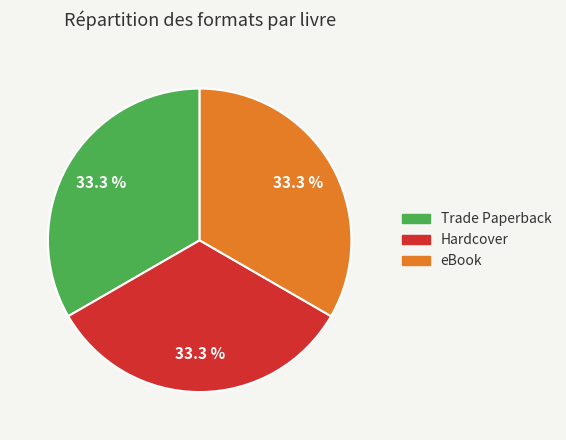

Is there any slice that represents more than half of the pie?

No